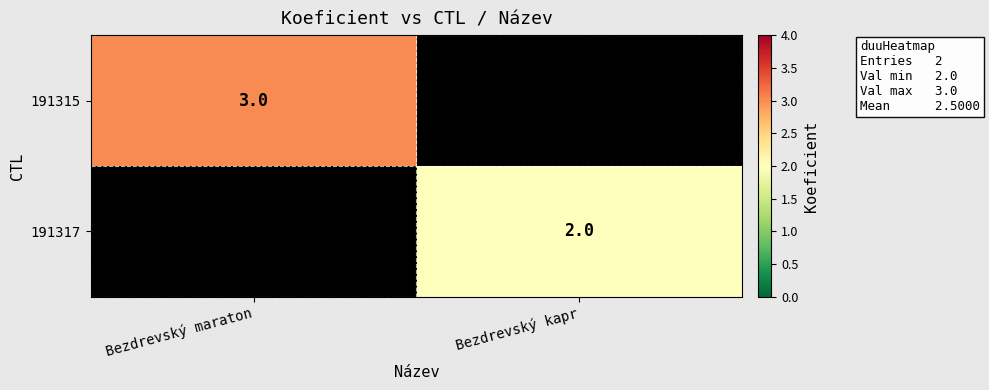

The value of 191317 at Bezdrevský kapr is 2. True or false?

True